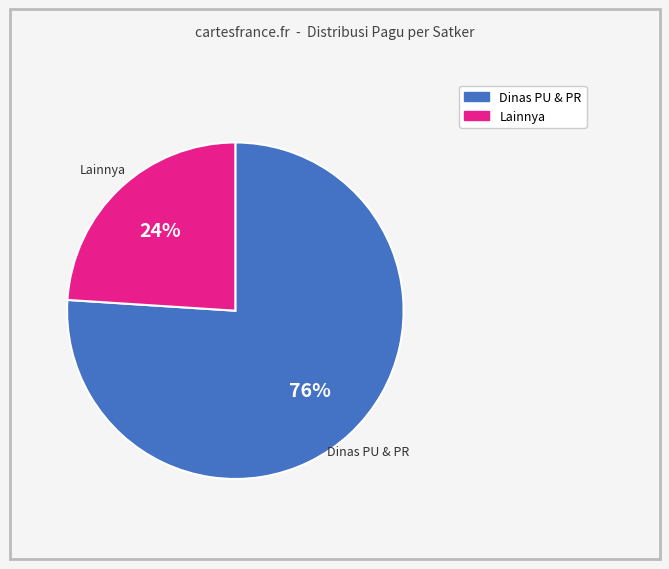

How many segments does this pie chart have?

2